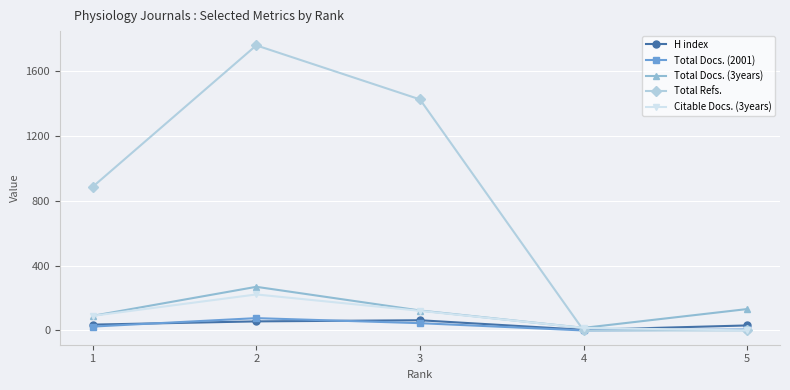

The value of Total Docs. (3years) at 2 is 141. True or false?

False